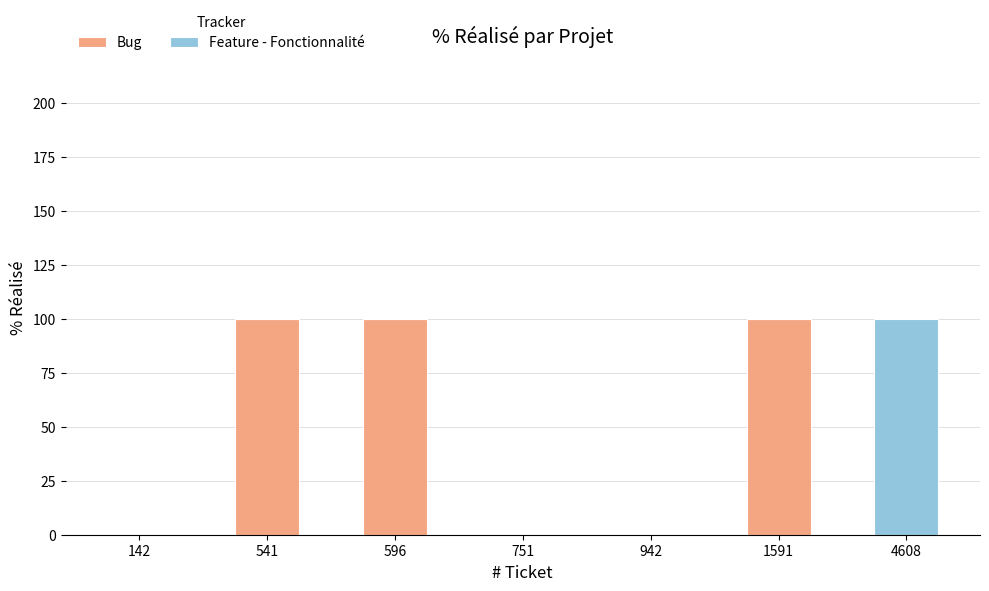

The value of Bug at 4608 is 62. True or false?

False